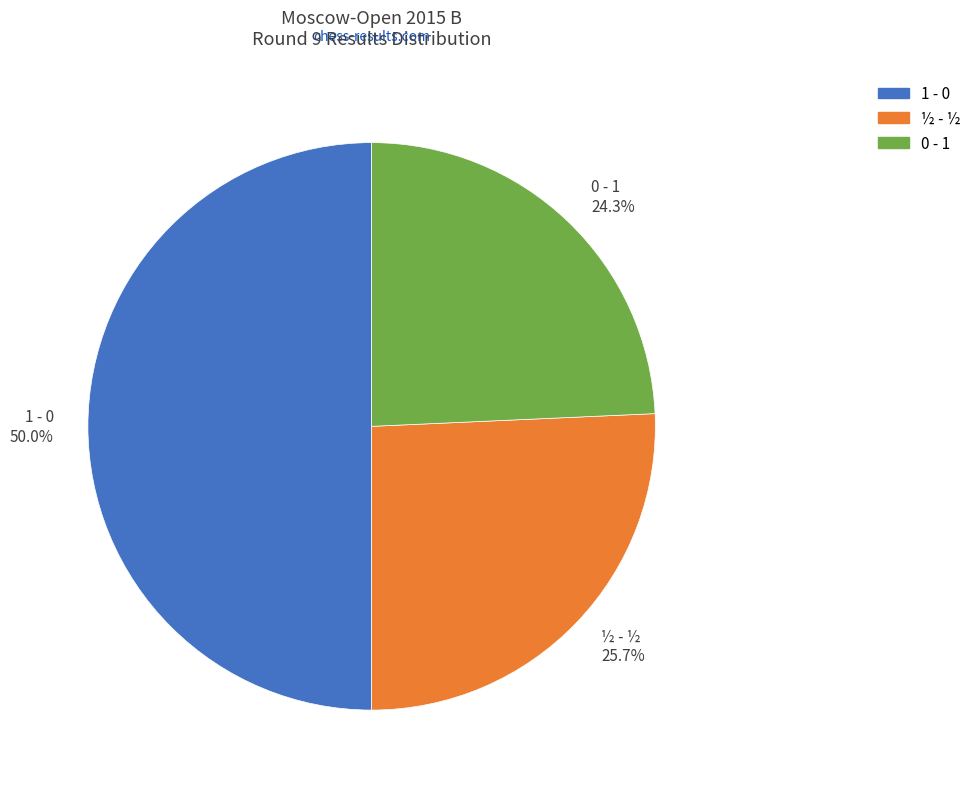

What is the ratio of the value at 1 - 0 to the value at ½ - ½?

1.9